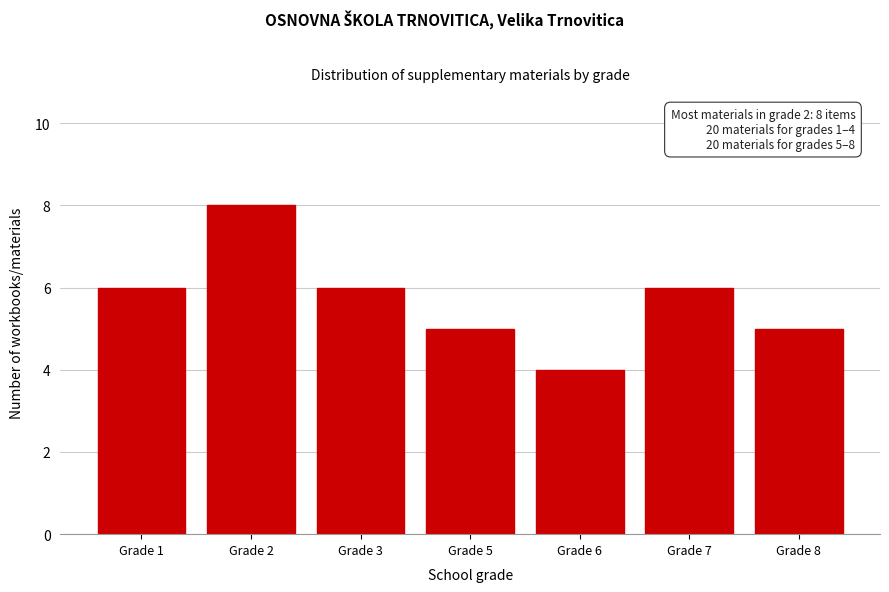

Reading left to right, what are all the values shown in this chart?

6	8	6	5	4	6	5